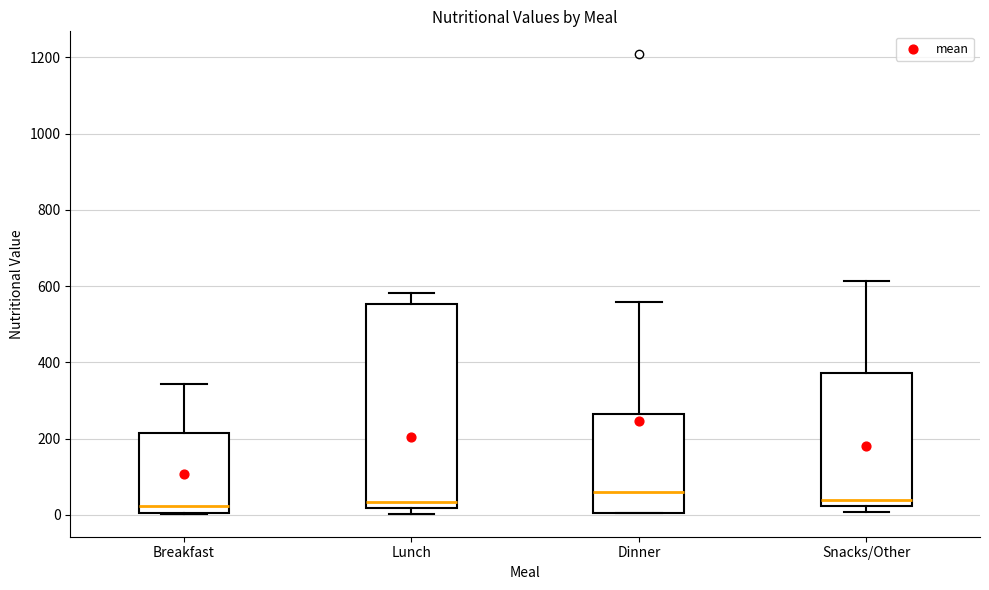

Comparing the boxes themselves (not the whiskers), which one is the tallest?

Lunch